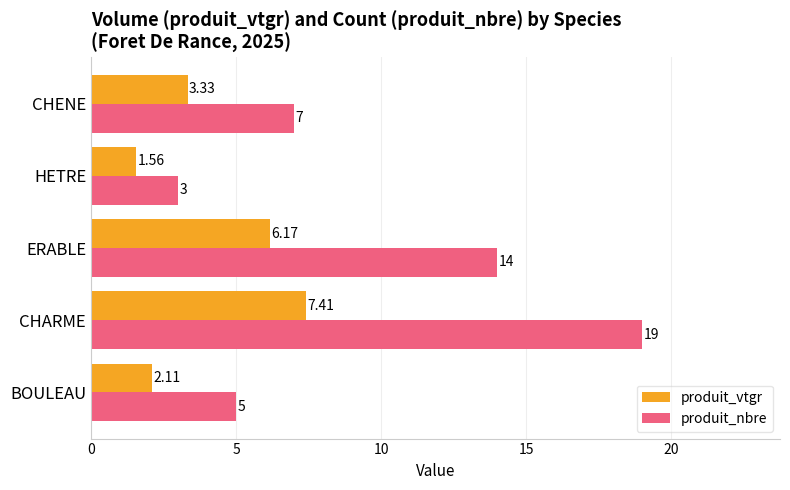

Between CHARME and CHENE, which series saw the biggest shift?

produit_nbre